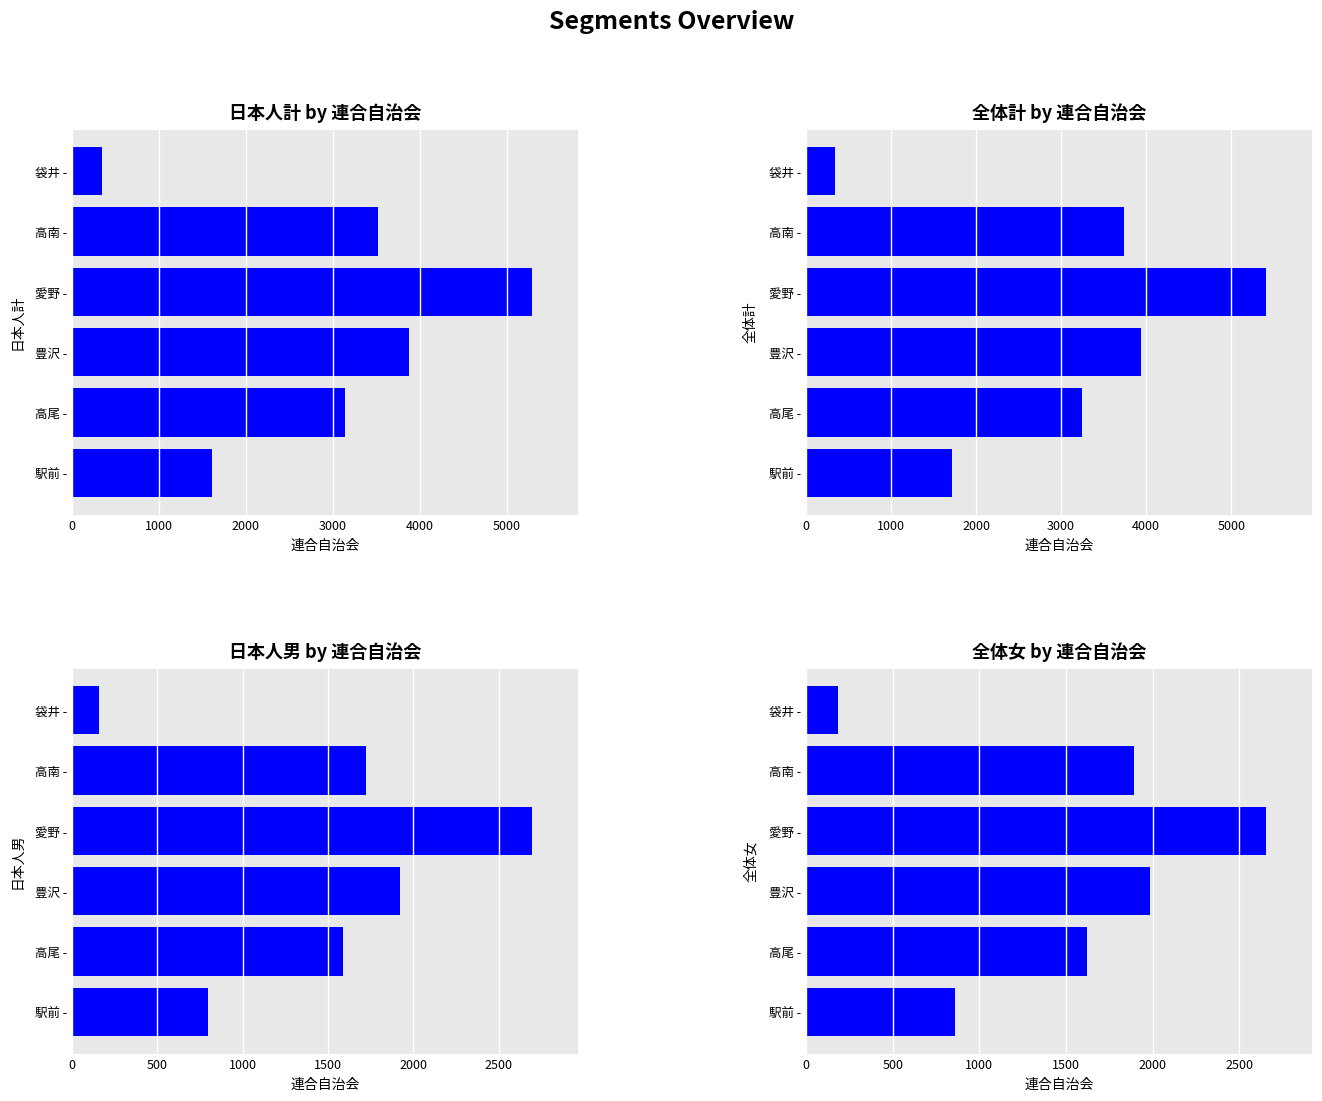

The value of 日本人計 at 1000 is 5142. True or false?

False